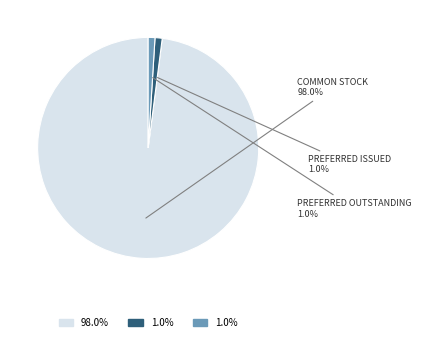

Is there a majority slice in this chart?

Yes